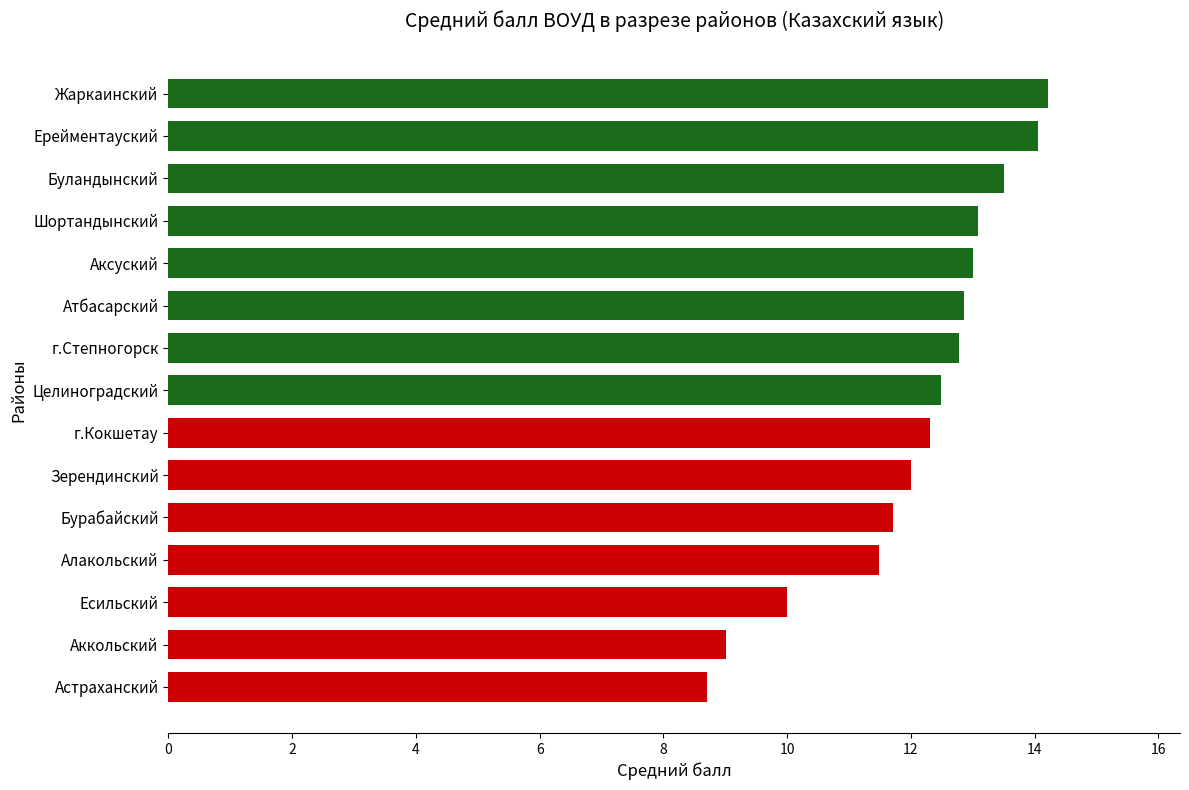

The value at Целиноградский is 20.9. True or false?

False